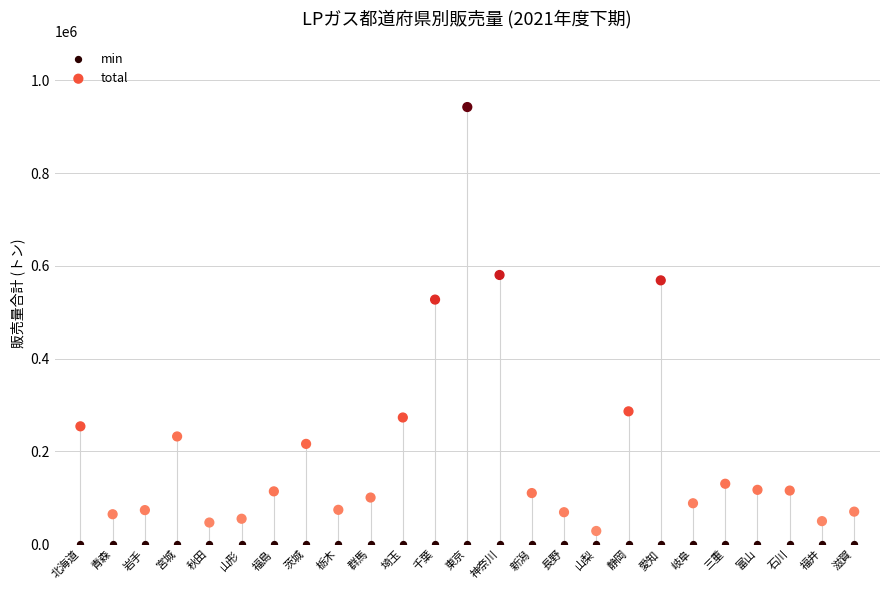

What are all the series names shown in the legend?

min, total